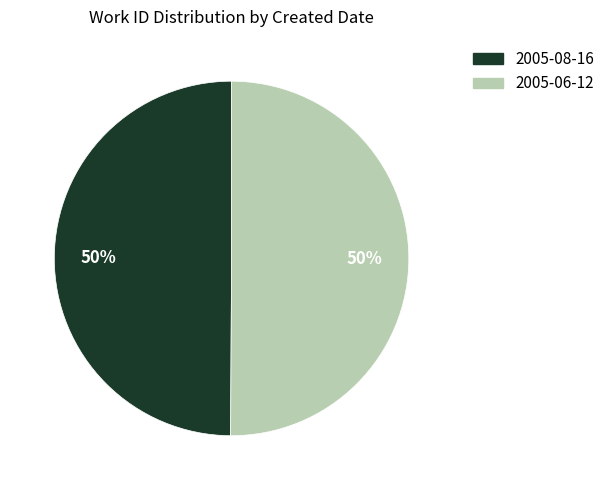

Approximately how many times larger is the value at 2005-06-12 compared to 2005-08-16?

1.0